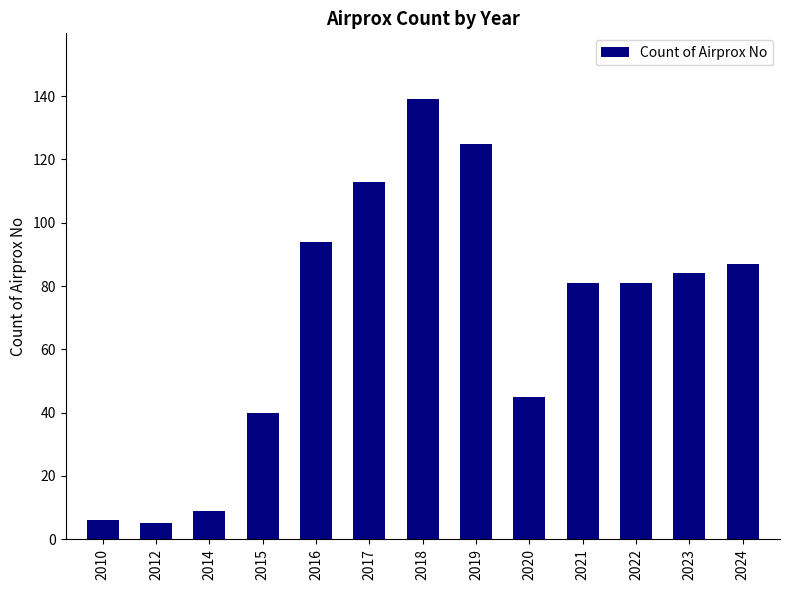

What is the value of the 13th bar from the left?

87